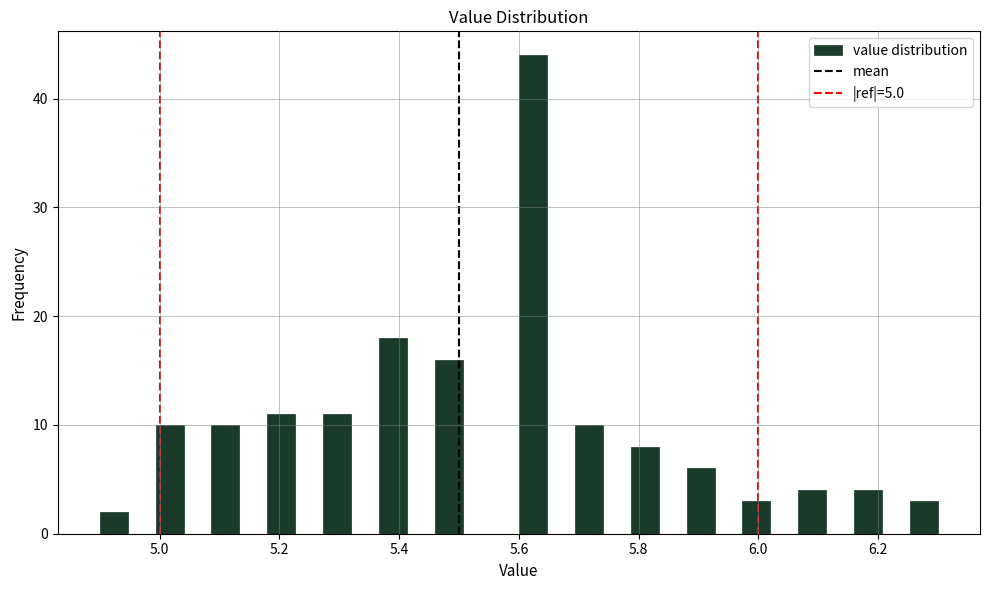

Around what value on the x-axis is the tallest bar? Give the approximate position of its centre, as read against the axis.

5.62